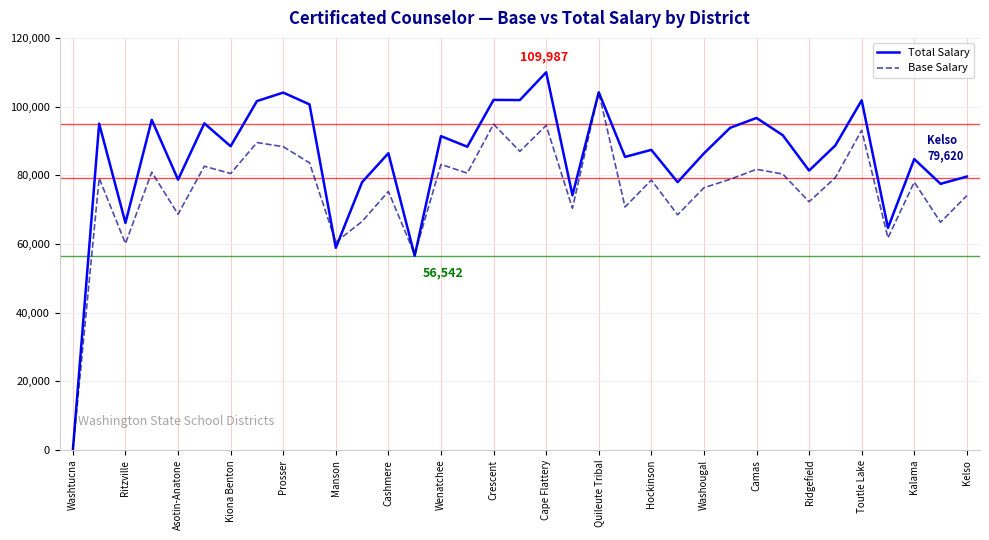

True or false: Base Salary has more than 0 points higher than both neighbors.

True